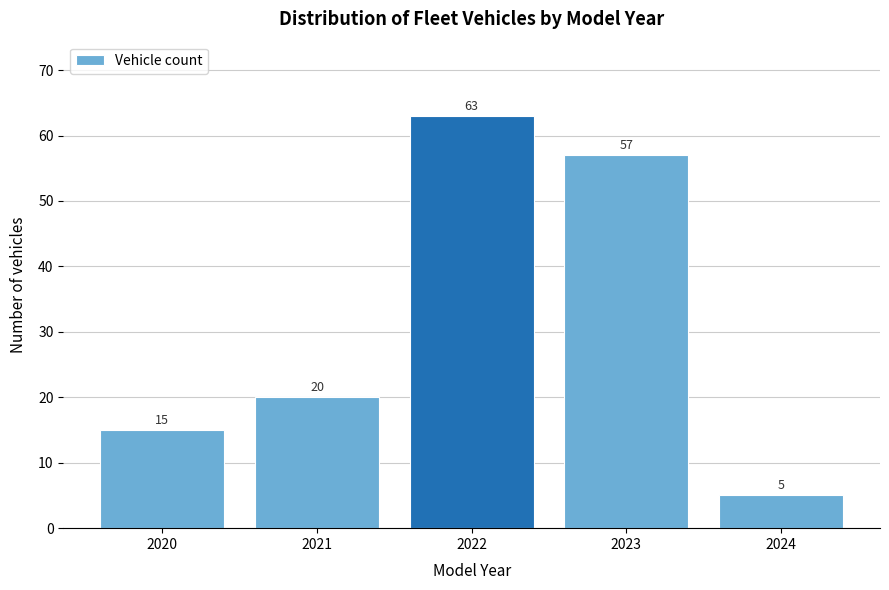

Reading right to left, extract all data points from this chart.

2024=5	2023=57	2022=63	2021=20	2020=15